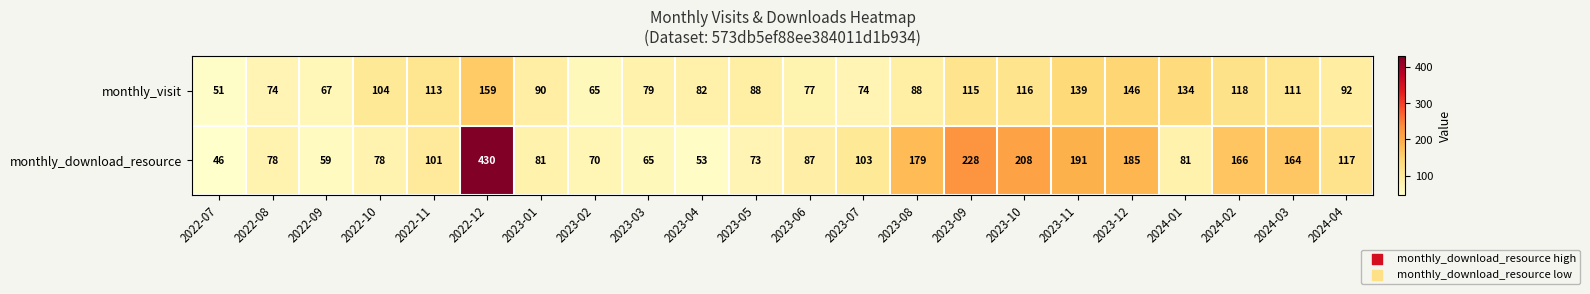

Which series has the largest range (max minus min)?

monthly_download_resource